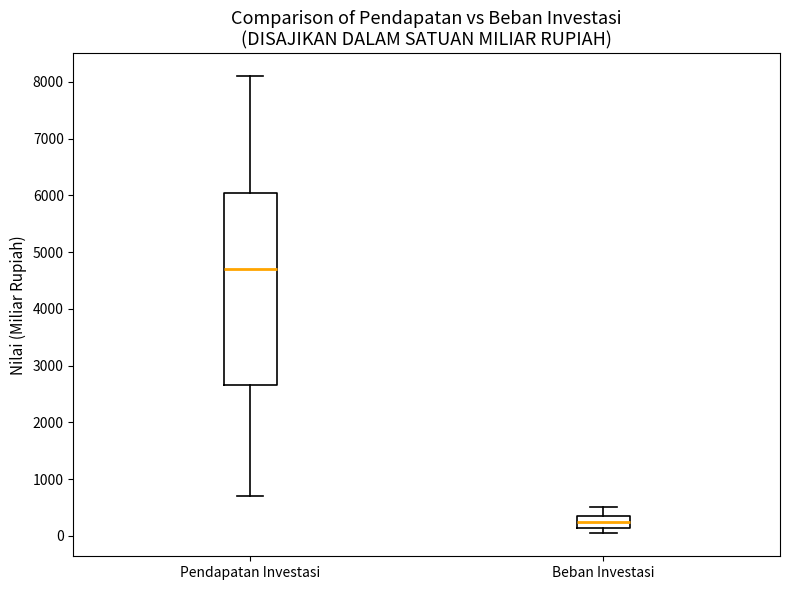

Where does the upper whisker of the box for Beban Investasi end on the y-axis? The values are not printed on the chart, so give them approximately, as read against the axis.

500